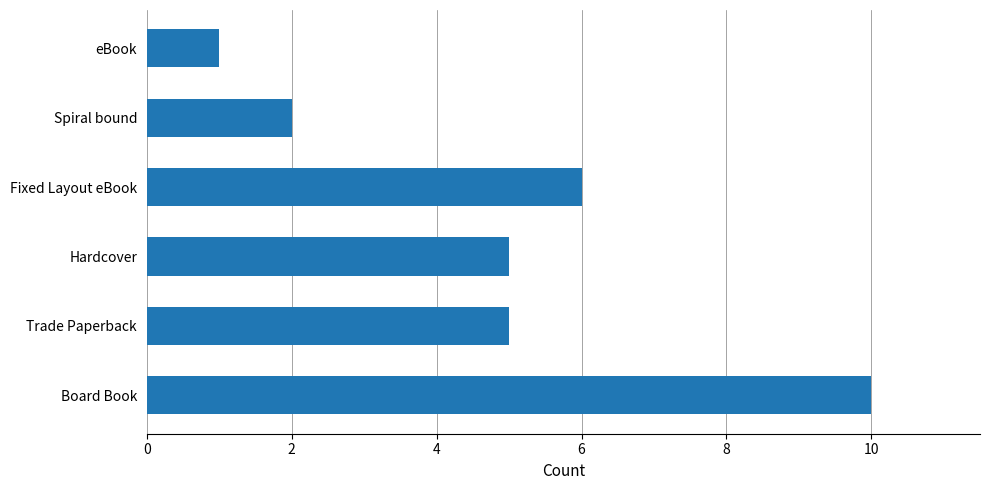

Count the number of data series in this chart.

1